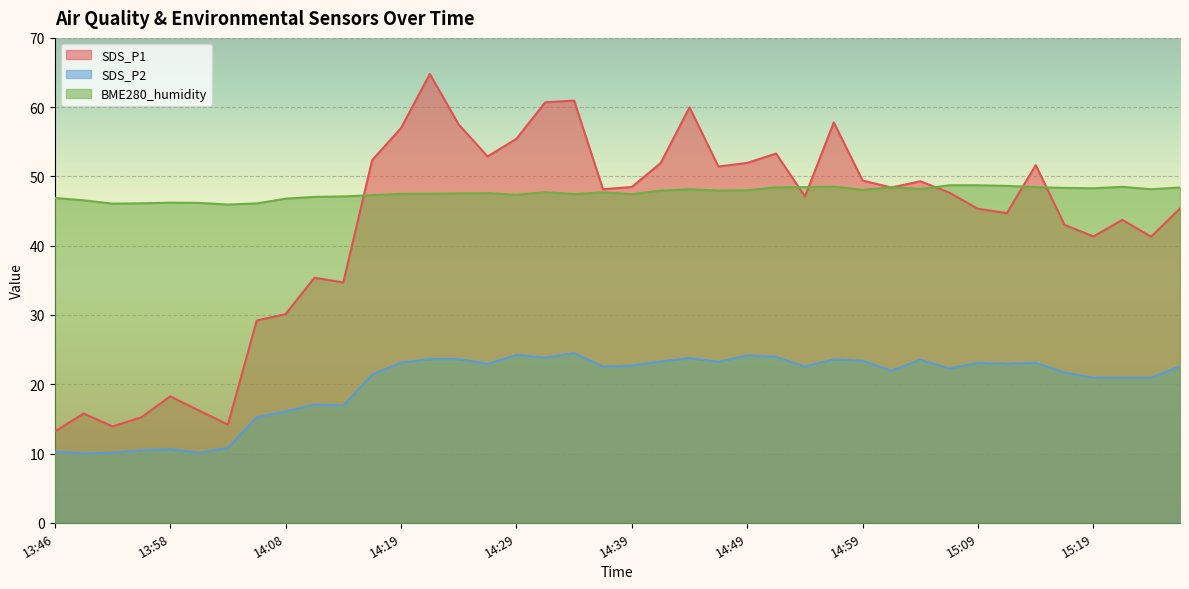

In BME280_humidity, how many points are higher than both neighbors (excluding endpoints)?

8